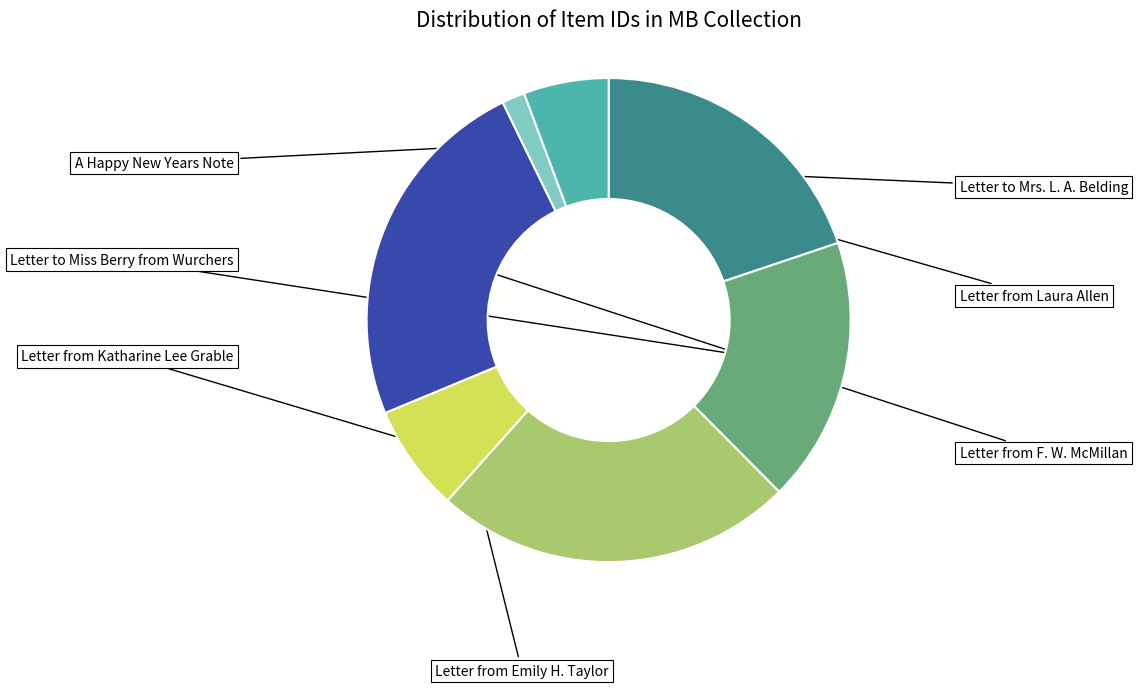

Is there any slice that represents more than half of the pie?

No